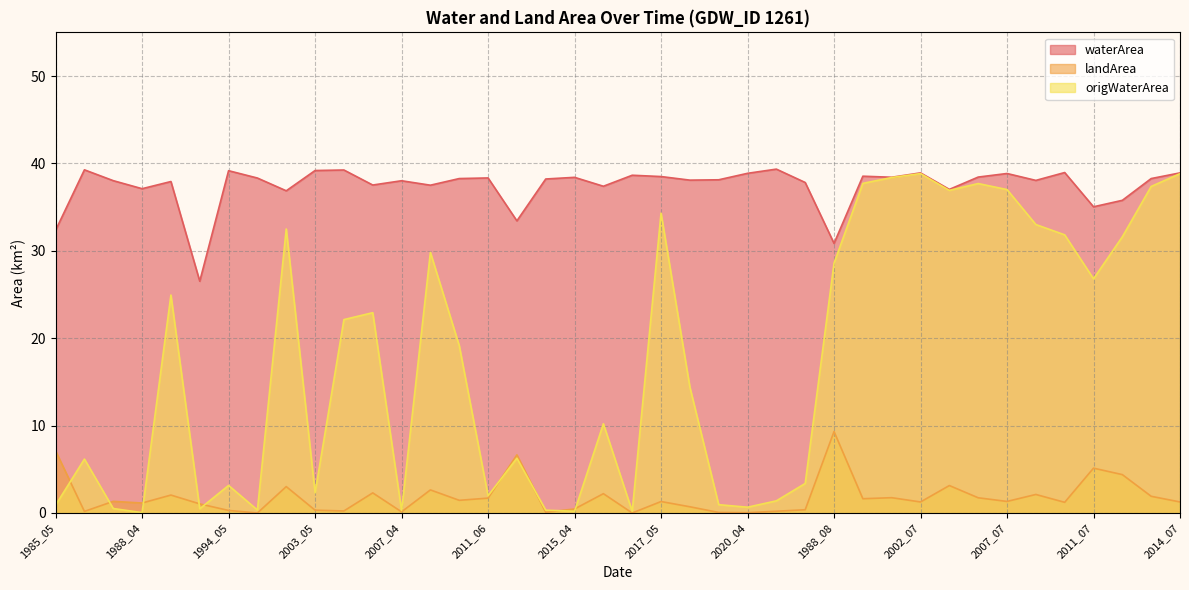

What is the label of the 1st point from the right?

2014_07